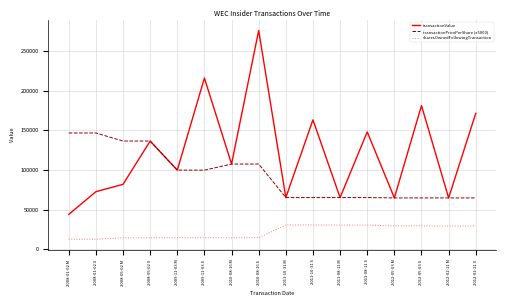

The value of transactionValue at 2012-02-21 M is 28454.4. True or false?

False